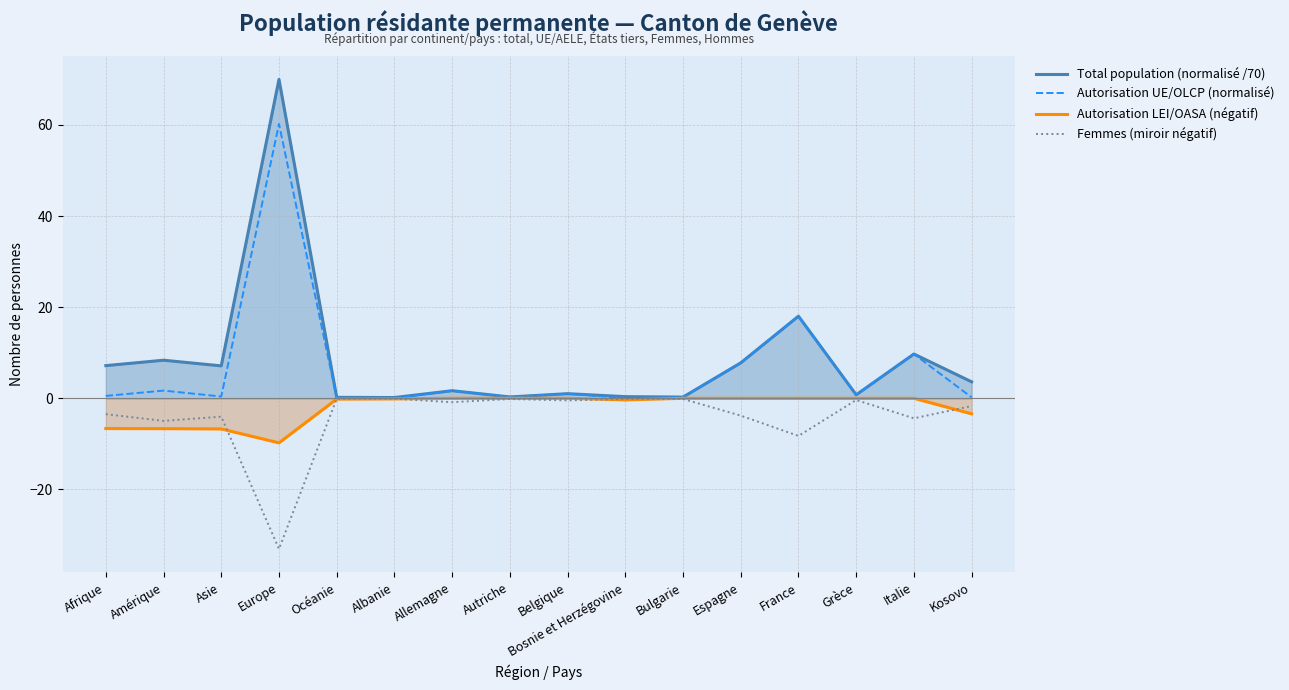

What are all the series names shown in the legend?

Total population (normalisé /70), Autorisation UE/OLCP (normalisé), Autorisation LEI/OASA (négatif), Femmes (miroir négatif)